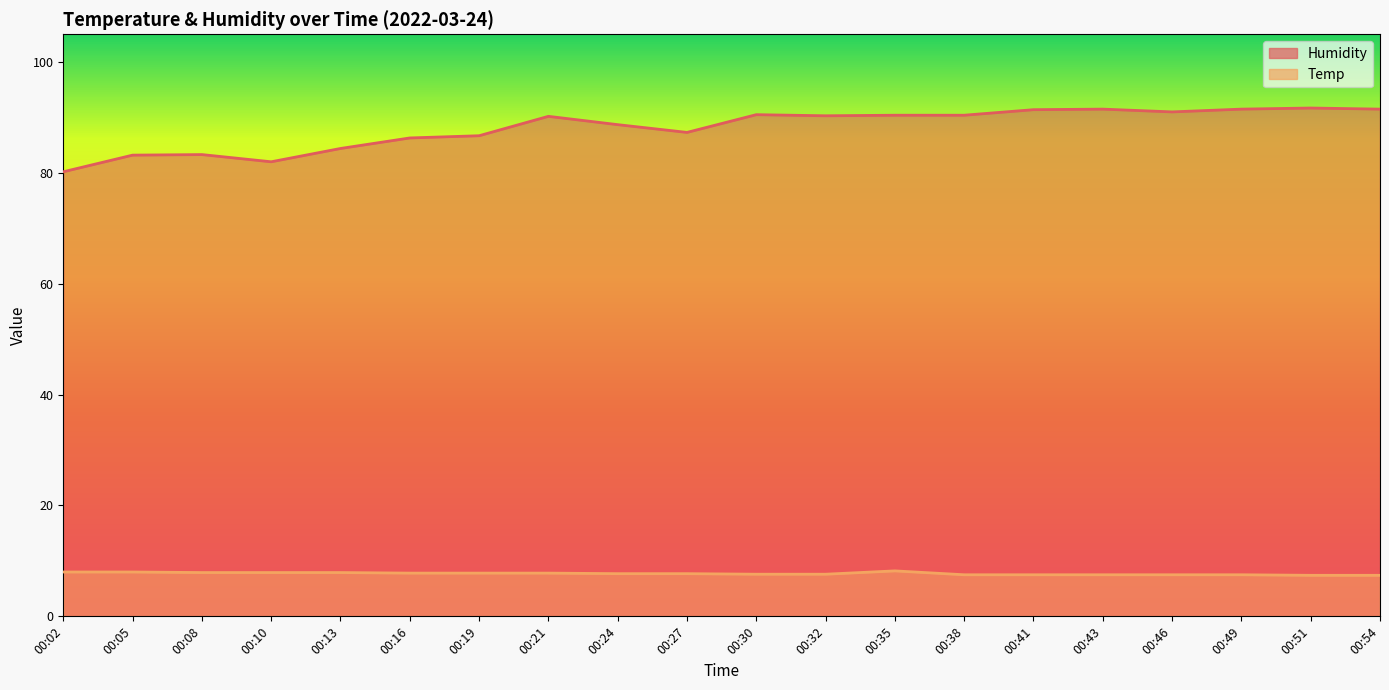

Reading left to right, list all the values displayed in this chart.

Humidity: 80.2	83.2	83.3	82.0	84.4	86.3	86.7	90.2	88.7	87.3	90.5	90.3	90.4	90.4	91.4	91.5	91.0	91.5	91.7	91.5
Temp: 8.0	8.0	7.9	7.9	7.9	7.8	7.8	7.8	7.7	7.7	7.6	7.6	8.2	7.5	7.5	7.5	7.5	7.5	7.4	7.4